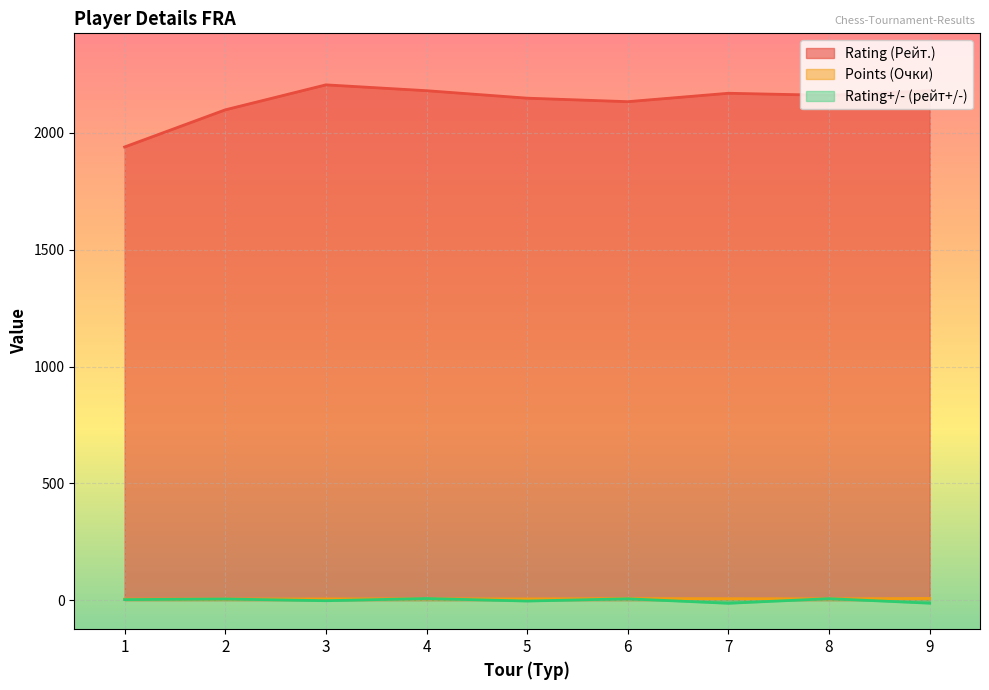

What is the difference between the highest and lowest values at 6?

2128.6